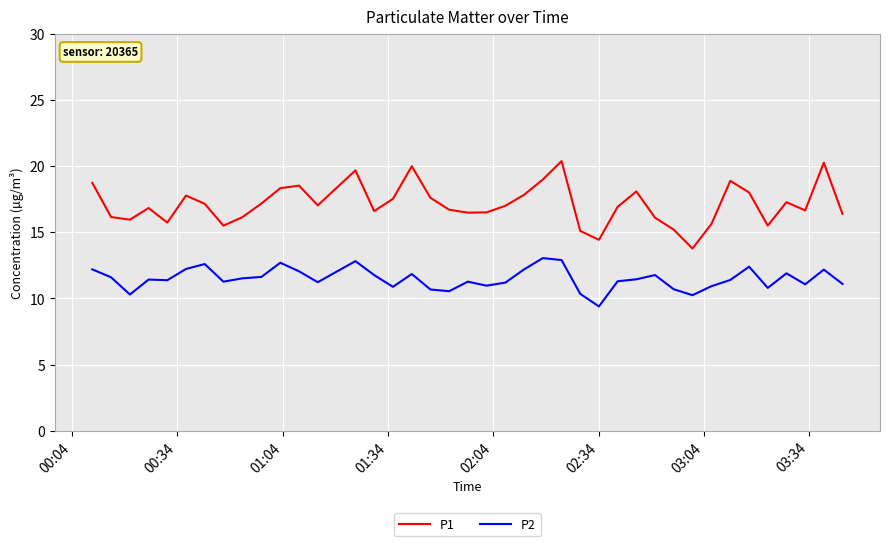

What are all the series names shown in the legend?

P1, P2